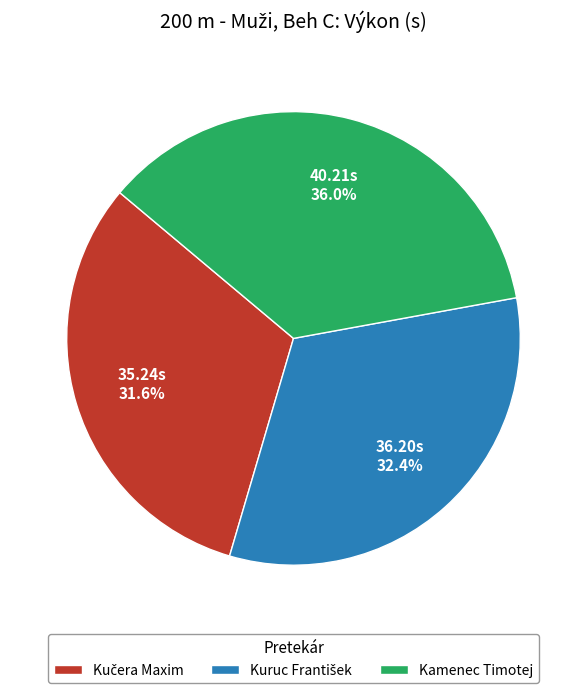

Does Kamenec Timotej account for over 50% of the chart?

No